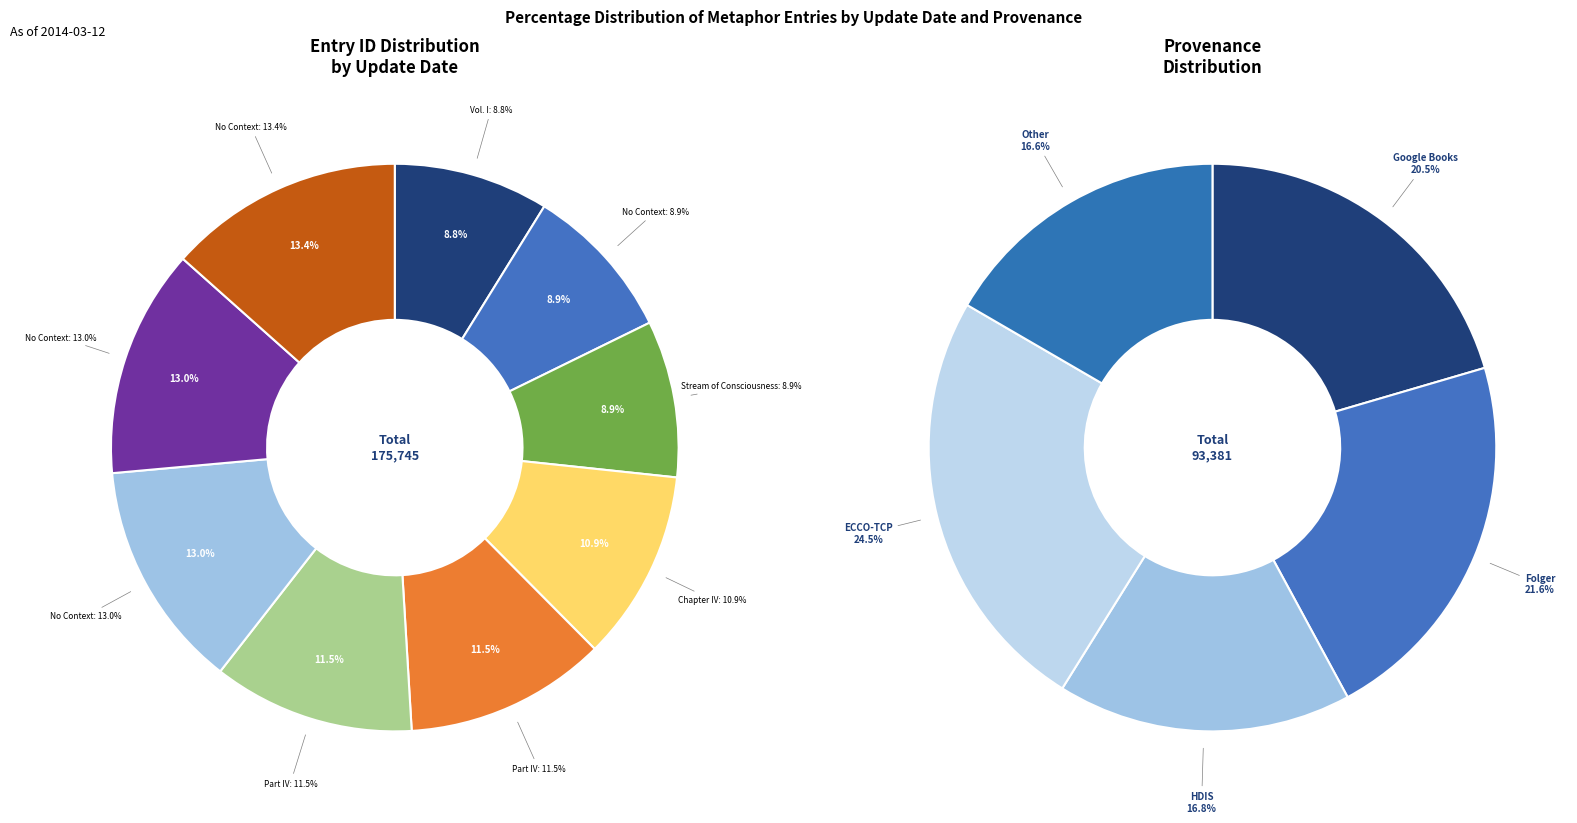

Is it true that 2014-03-12 is 26% of the pie?

False